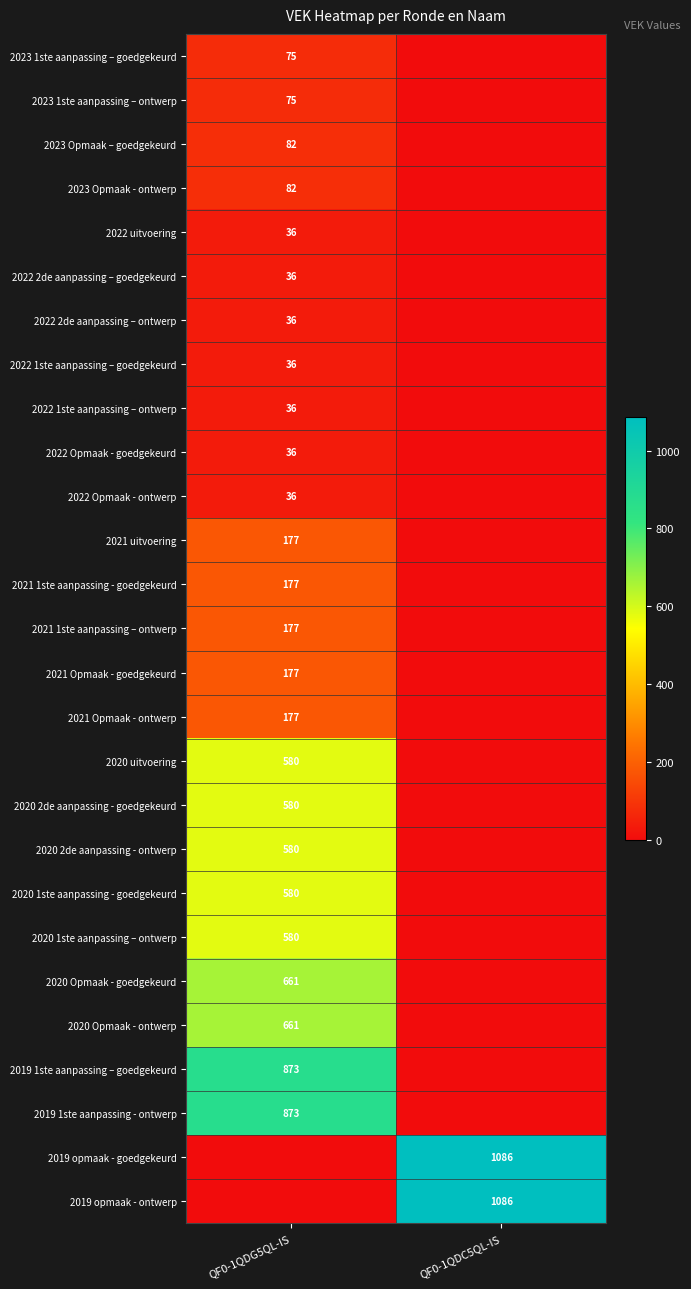

At which category is the sum across all series the highest?

QF0-1QDG5QL-IS